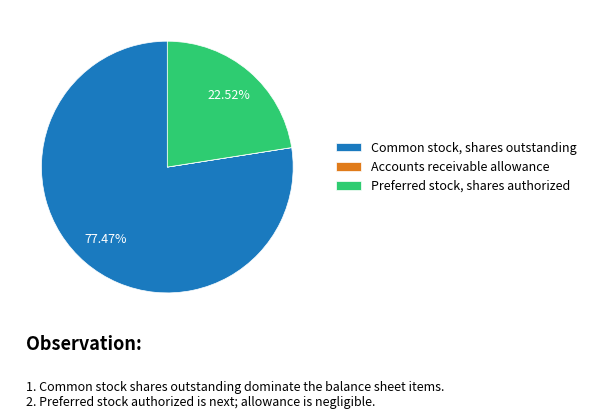

Which slice is the largest?

Common stock, shares outstanding